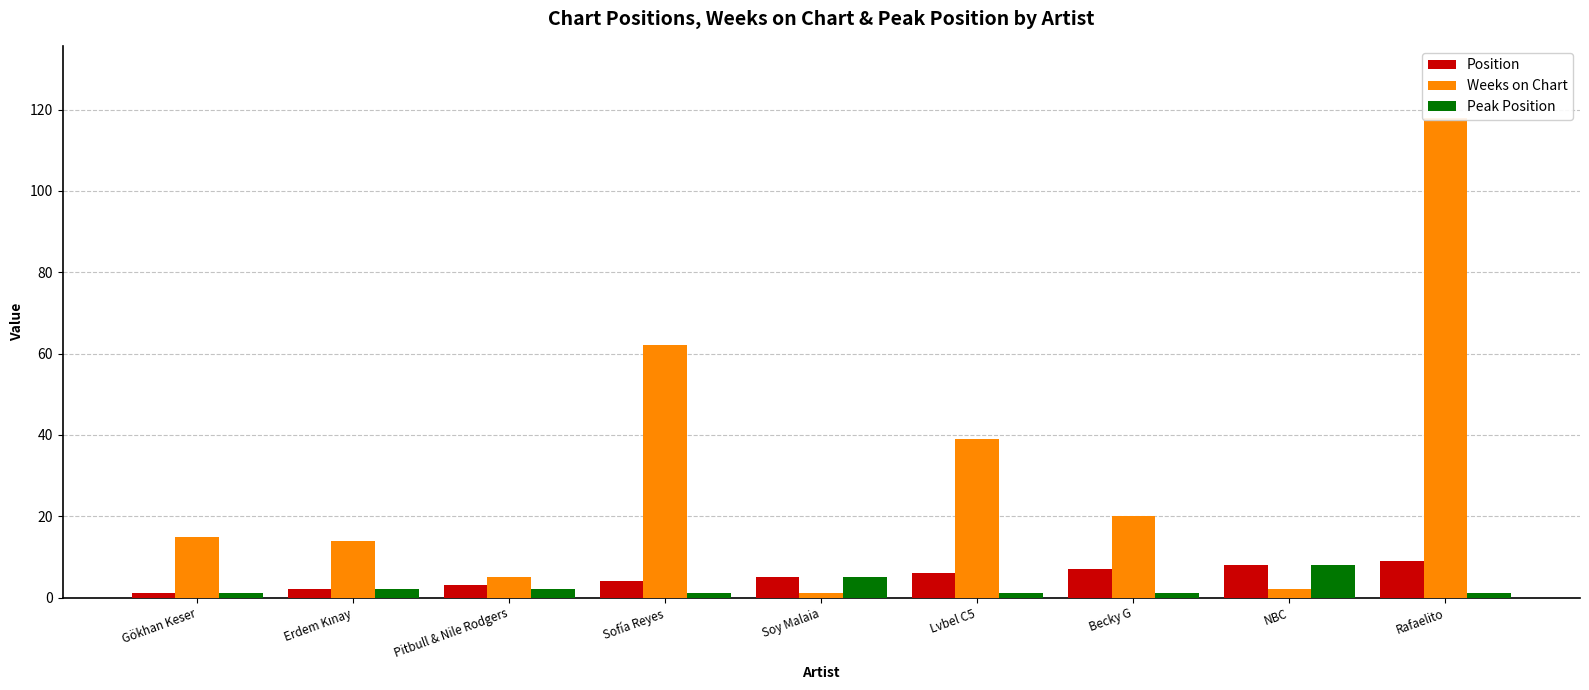

How many Position values are between 3 and 7?

5